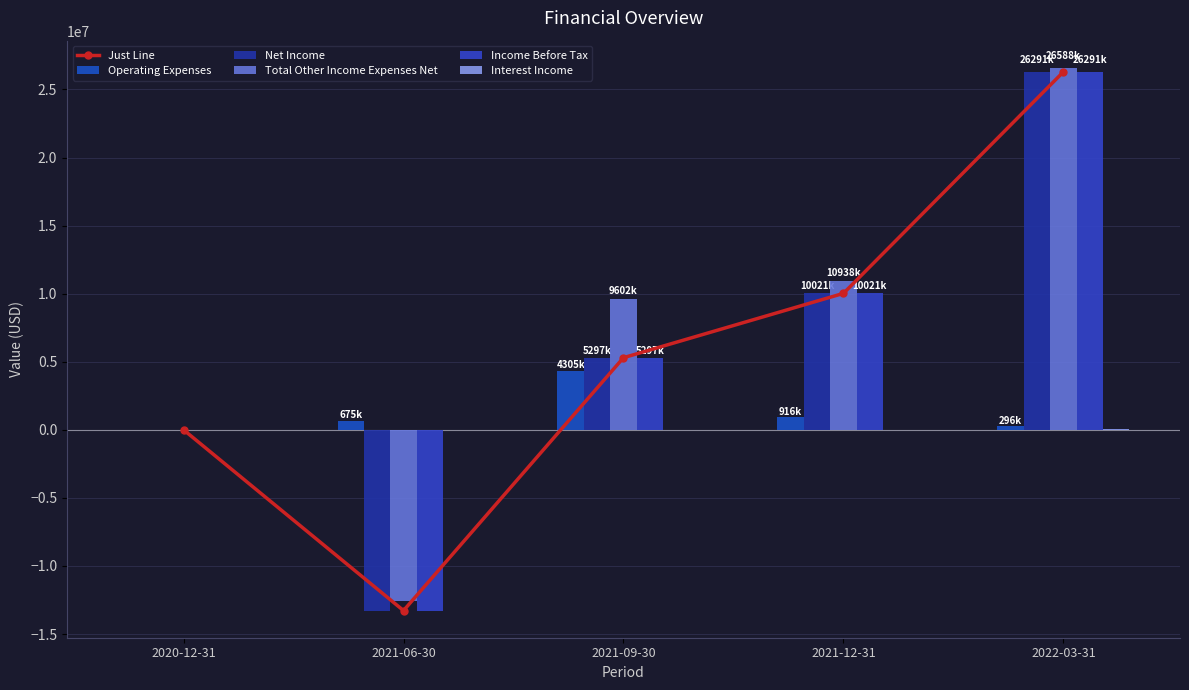

Reading left to right, transcribe all the data shown in this chart.

Just Line: 0	-13275645	5297796	10021686	26291225
Operating Expenses: 0	675043	4305160	916960	296828
Net Income: 0	-13275645	5297796	10021686	26291225
Total Other Income Expenses Net: 0	-12600602	9602956	10938646	26588053
Income Before Tax: 0	-13275645	5297796	10021686	26291225
Interest Income: 0	6728	13456	10146	35553